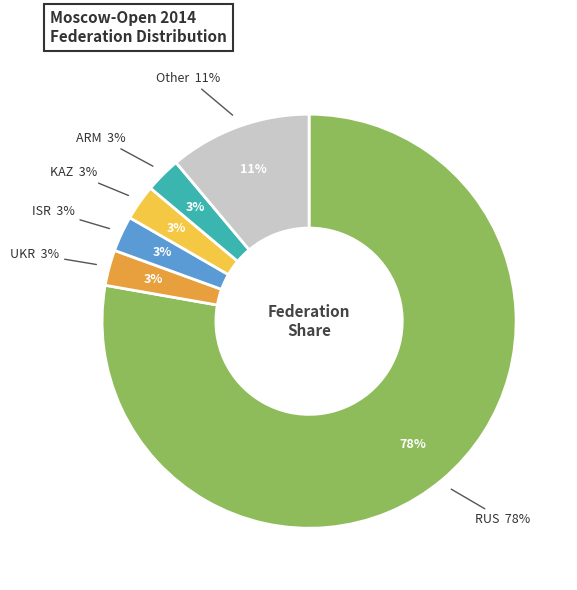

To the nearest percent, what portion does RUS represent?

78%